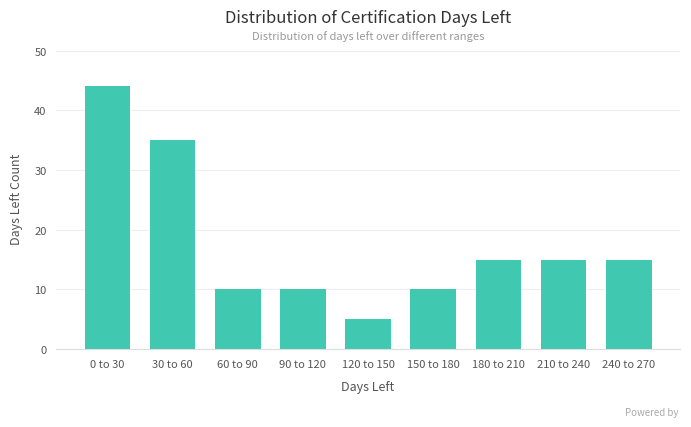

Reading right to left, transcribe all the data shown in this chart.

15	15	15	10	5	10	10	35	44